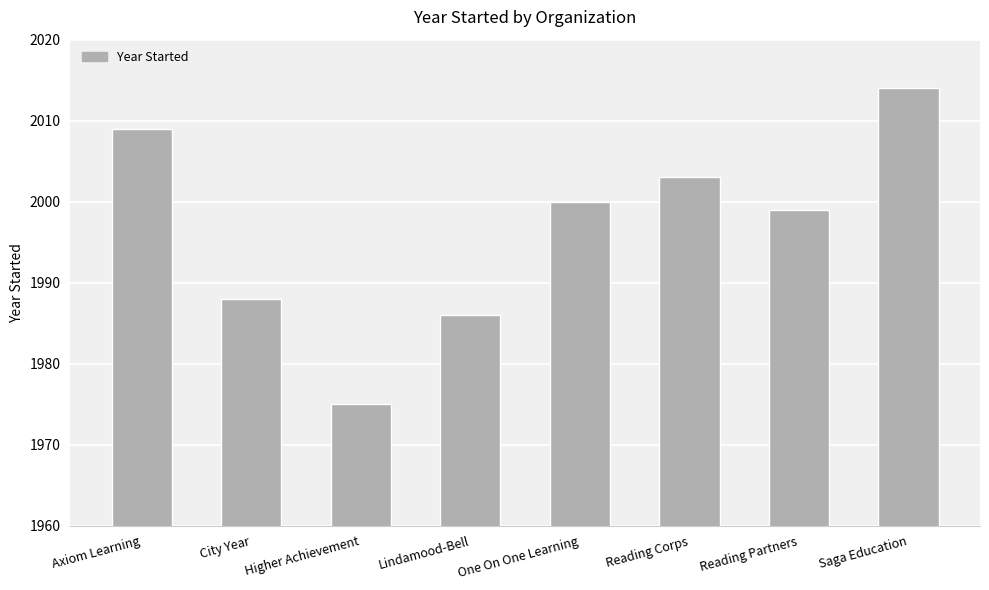

What is the approximate value at Saga Education?

2014